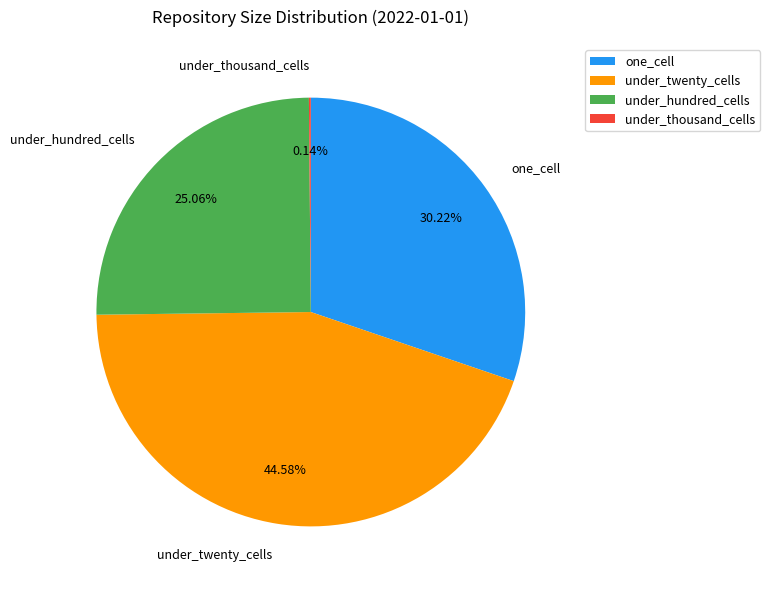

Do one_cell and under_hundred_cells together represent more than half of the pie?

Yes